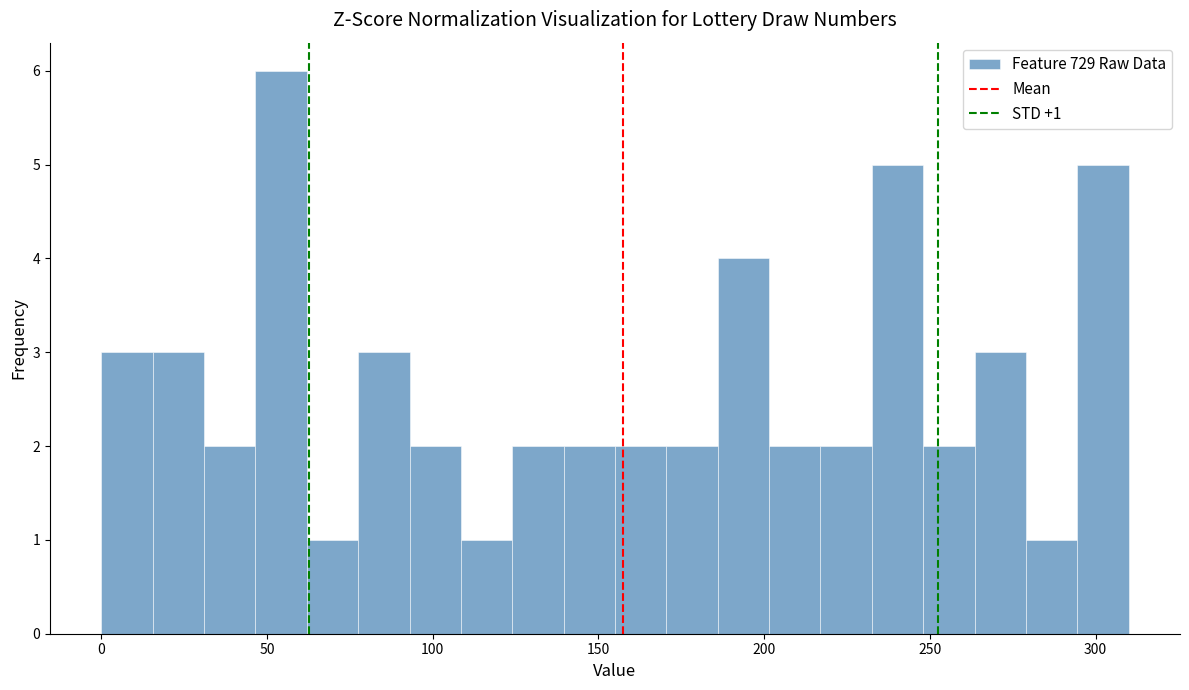

Read against the x-axis, roughly where is the centre of the tallest bar?

55